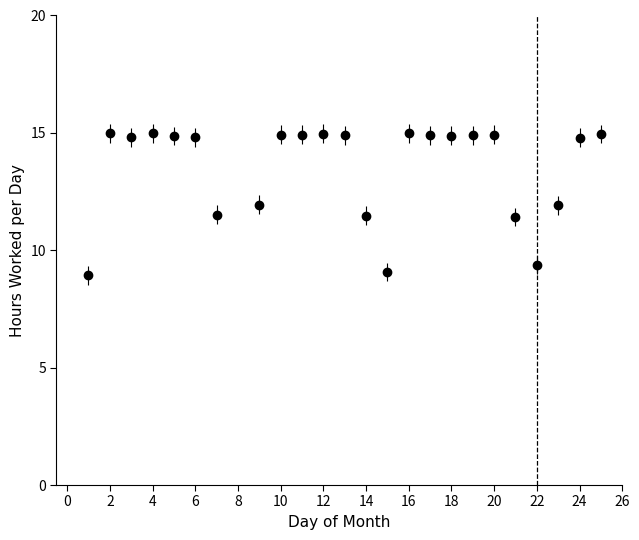

What is the value of the 1st point from the left?

8.9